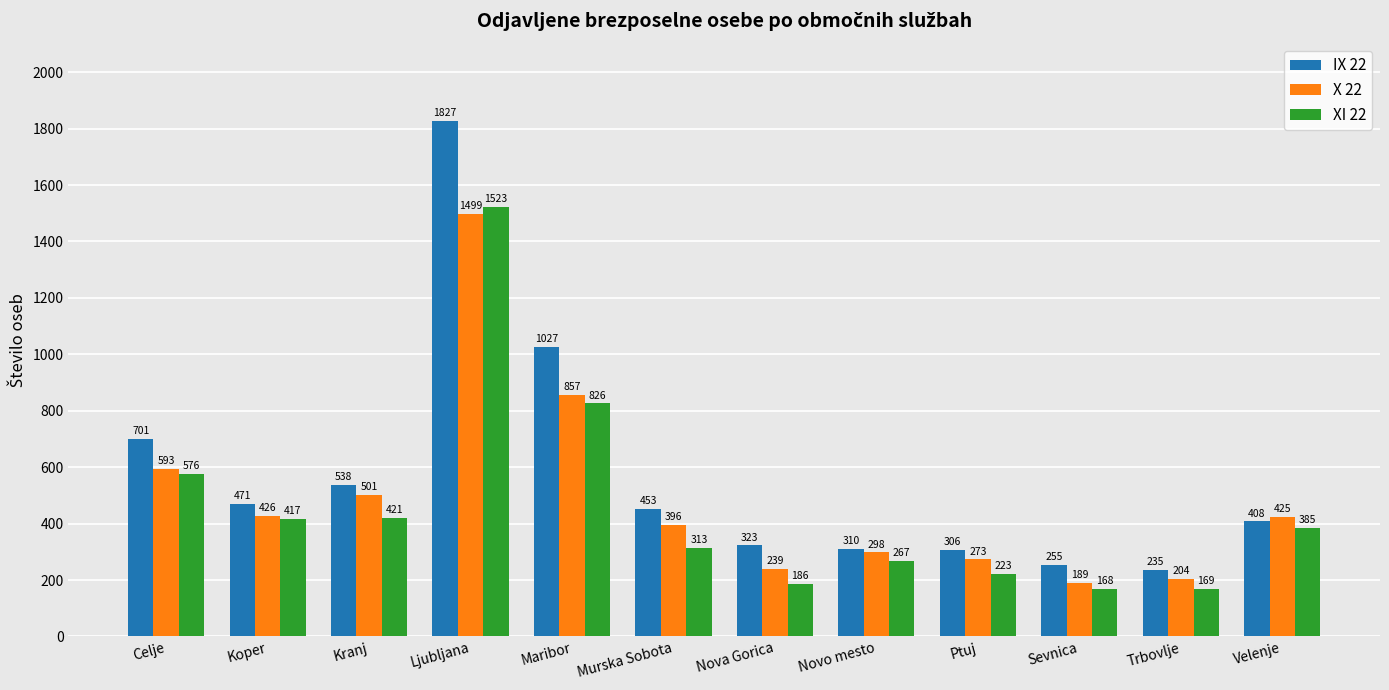

What is the difference between the maximum and second lowest values in the X 22 series?

1295